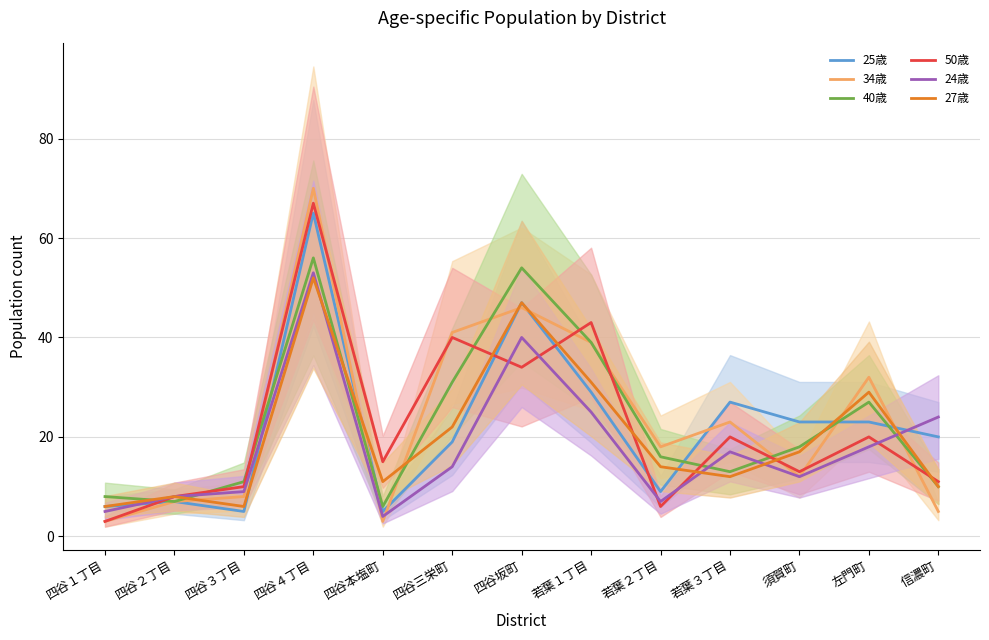

Which series has the widest spread of values?

34歳